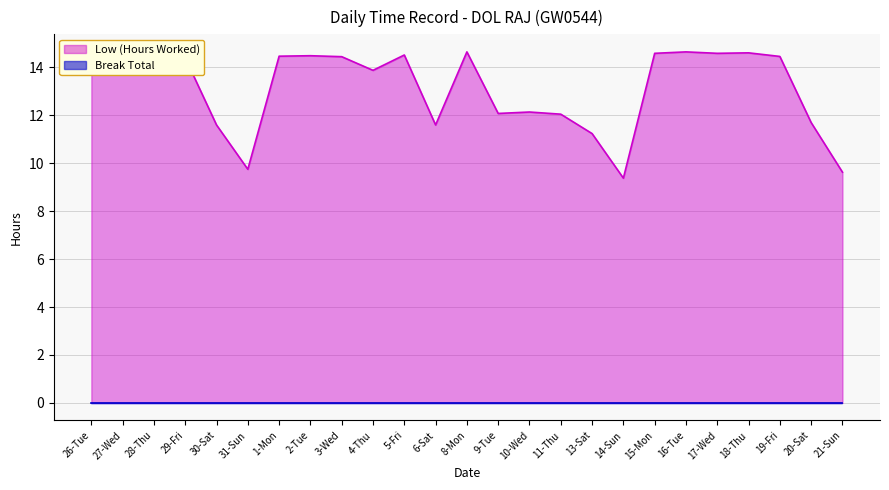

How many interior local valleys (lower than both neighbors) does the data have?

7